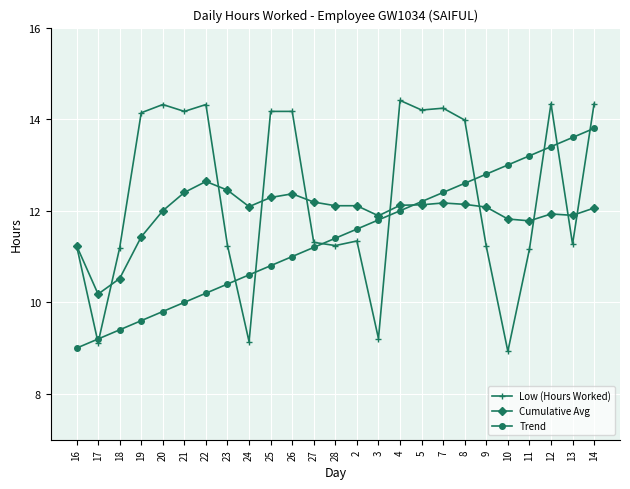

True or false: Trend has more than 1 points higher than both neighbors.

False